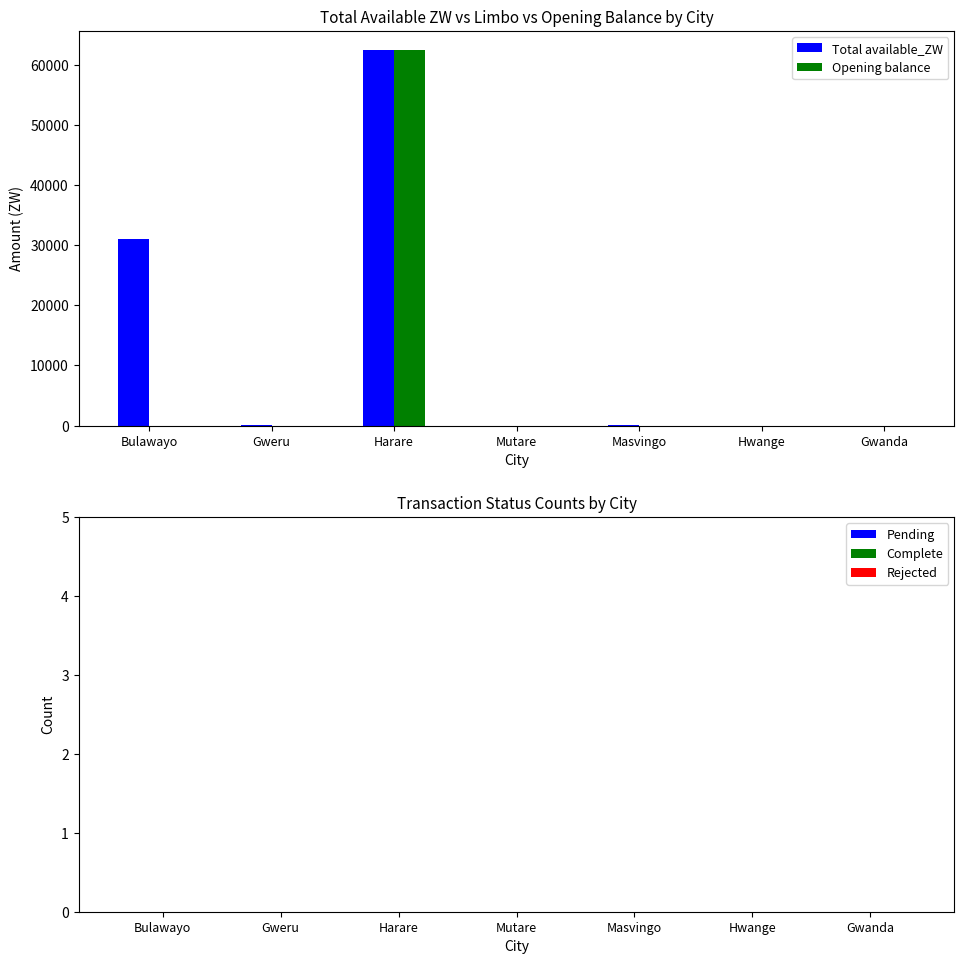

The Total available_ZW series shows 62490.4 at Harare. True or false?

True